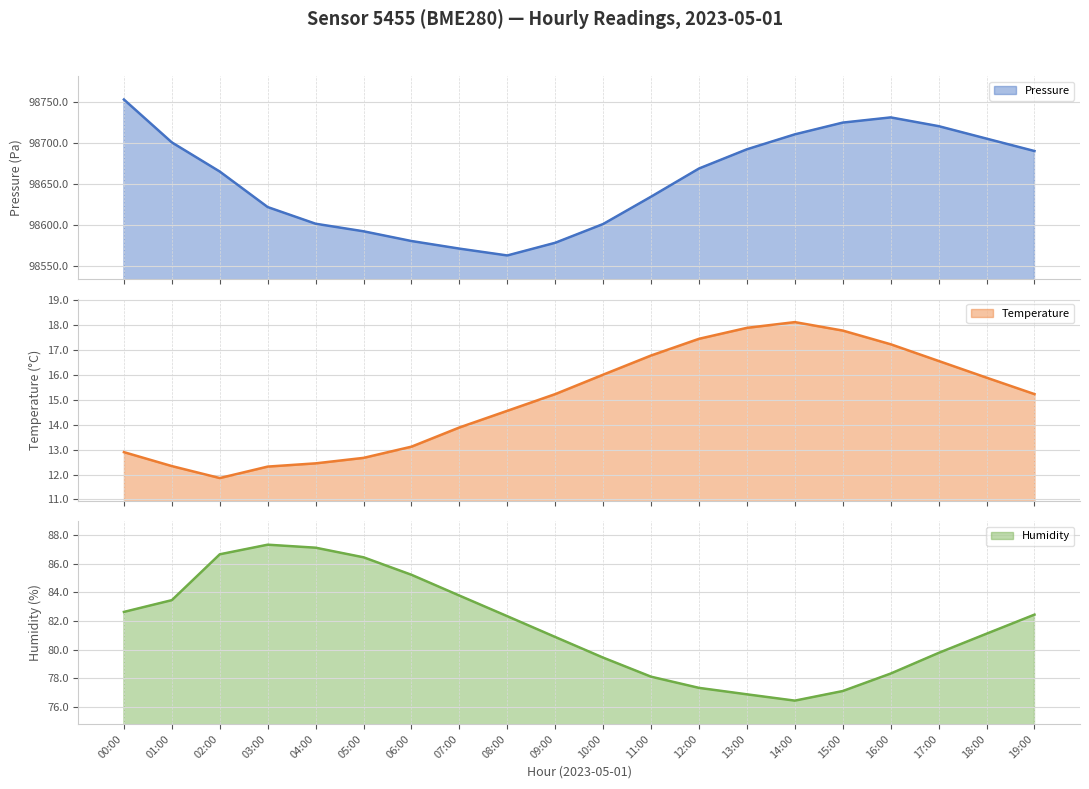

At which label does pressure (line) first exceed 98668?

00:00